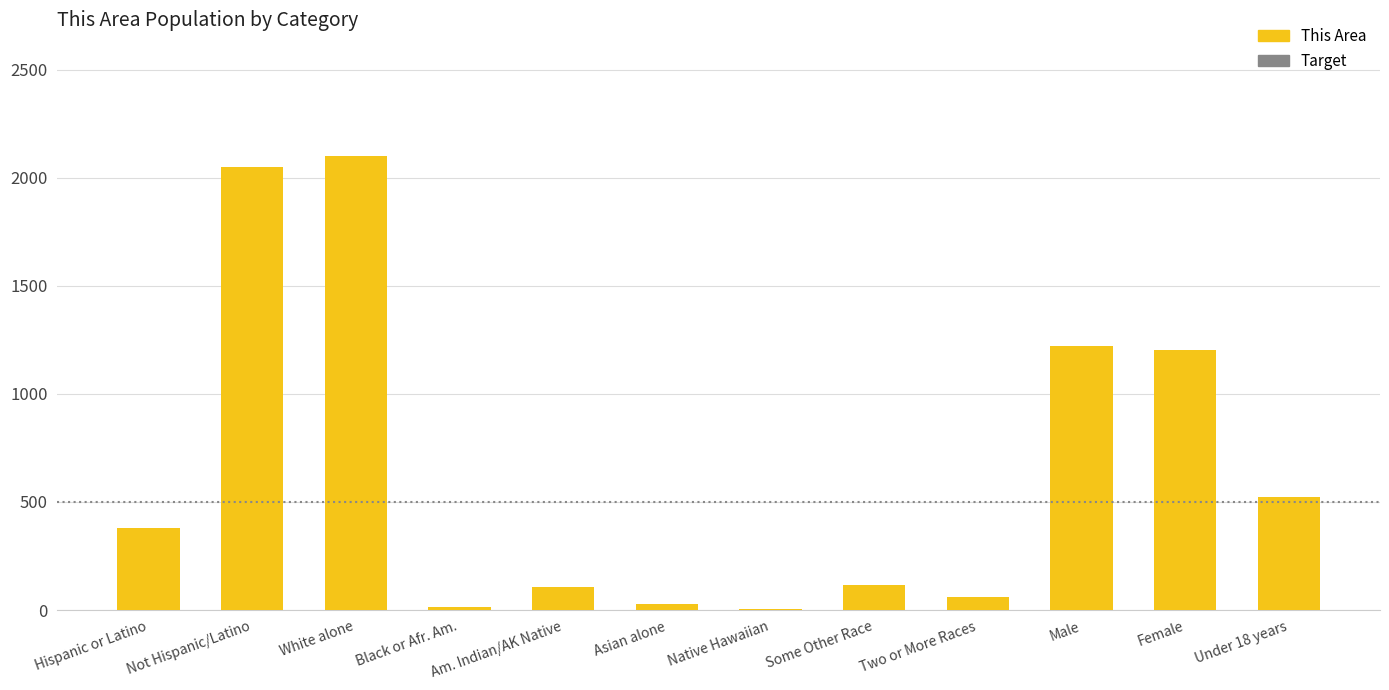

Between Asian alone and White alone, which is larger?

White alone